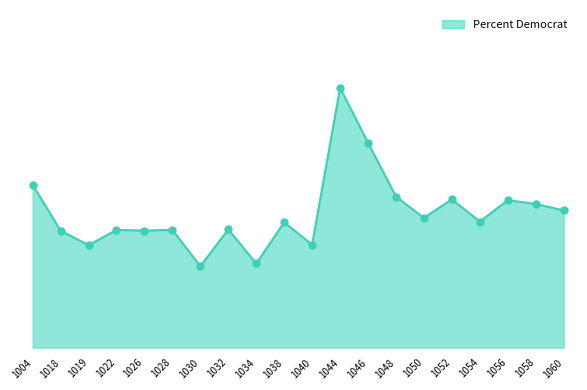

Approximately how many times larger is the value at 1028 compared to 1060?

0.9